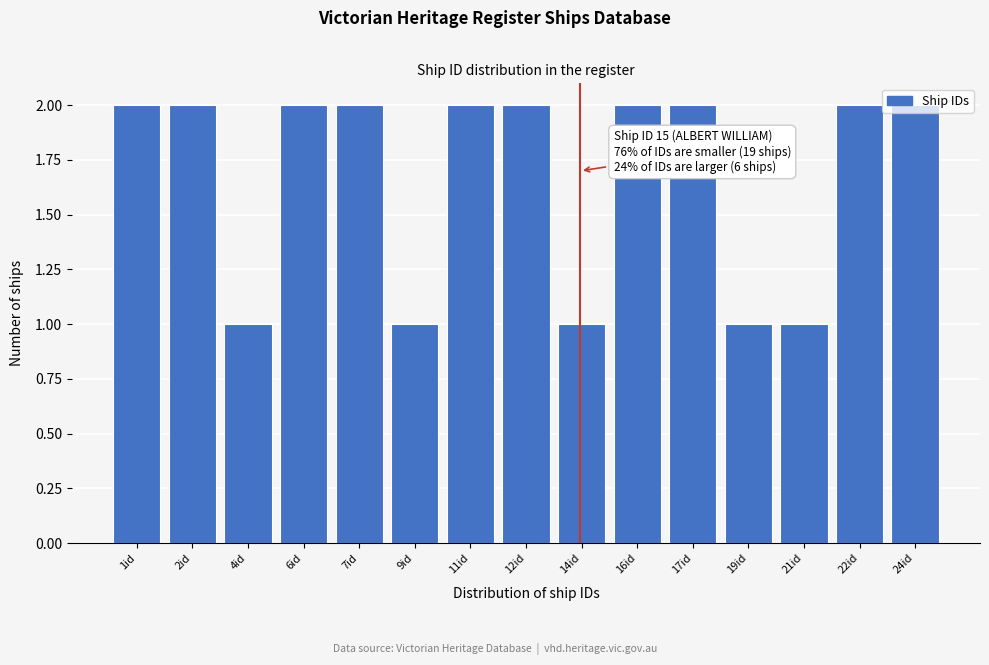

What is the value of the 13th bar from the left?

1